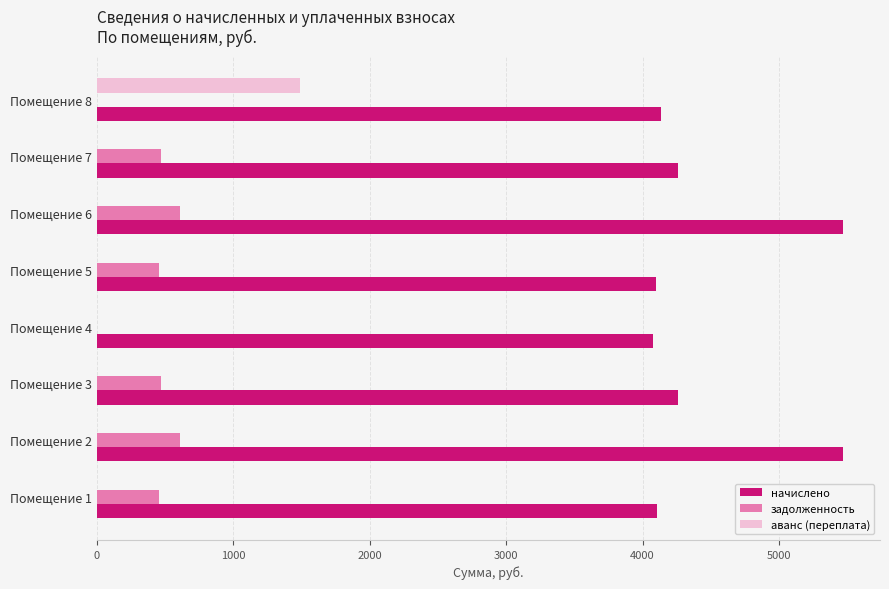

What is the total value across all series at Помещение 3?

4729.9